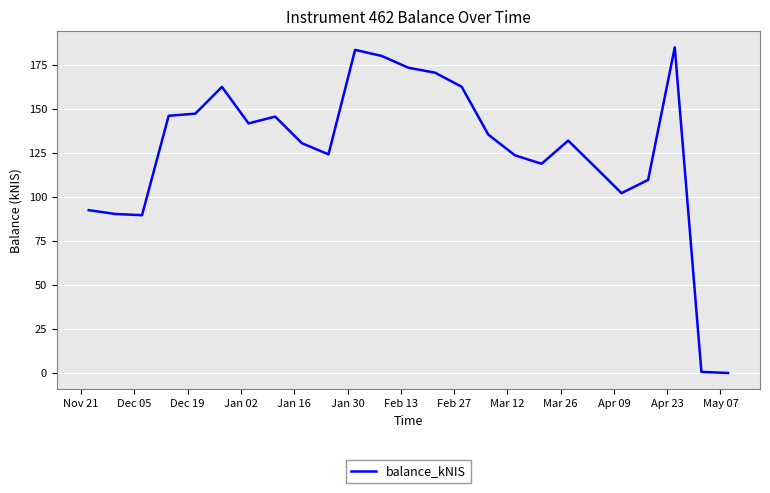

What is the difference between the maximum and minimum values?

184.8